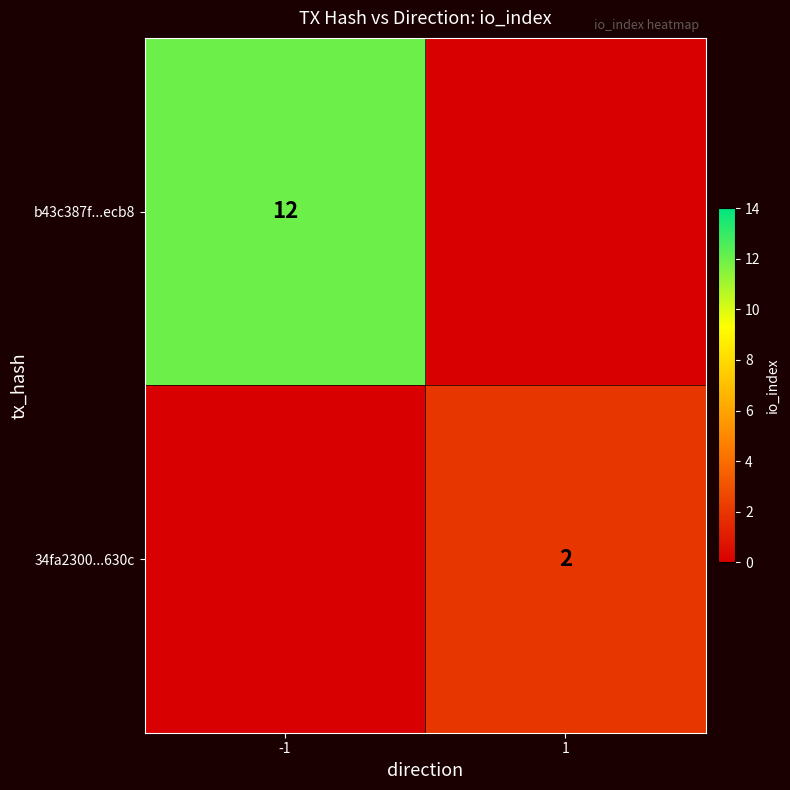

The value of 34fa23005401ced4bbb3e305c04917220cf630c at -1 is 1. True or false?

True